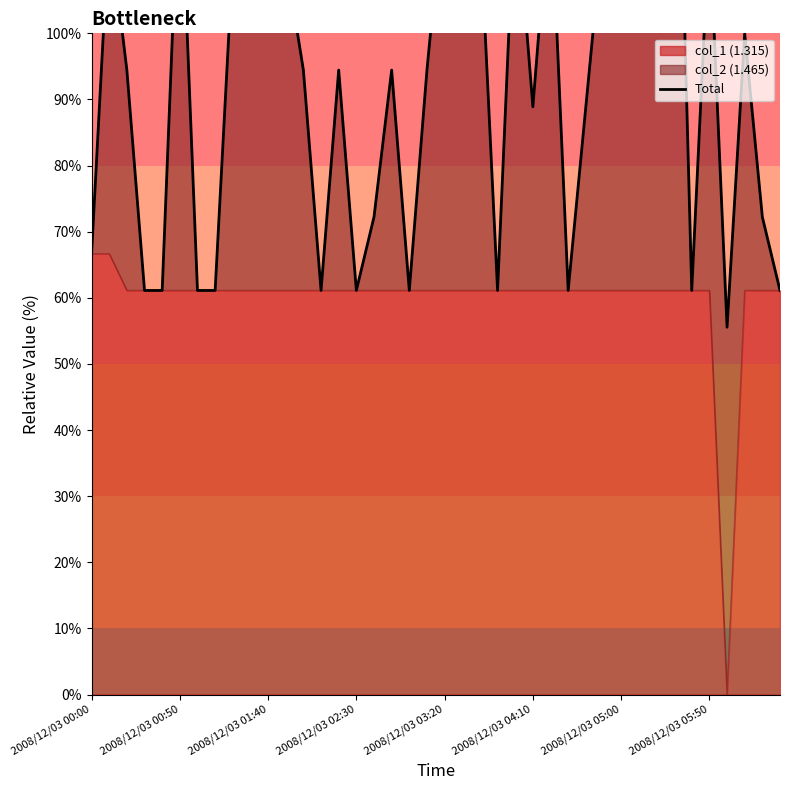

The value at 2008/12/03 02:30 is 61.1. True or false?

True